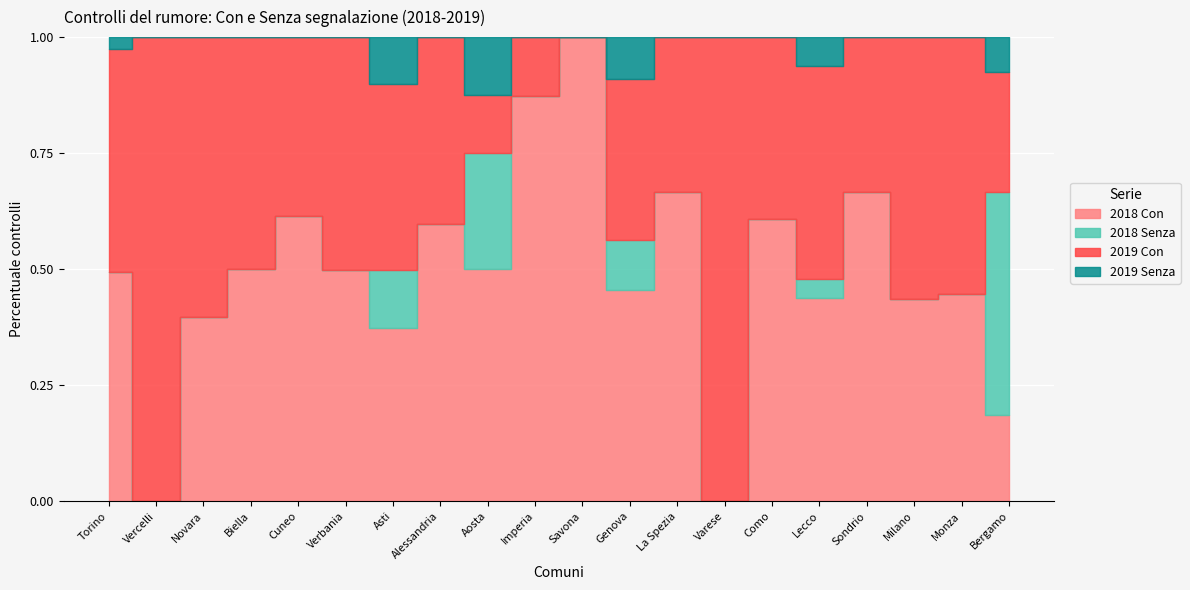

At which label is 2018 Senza closest to 5?

Lecco